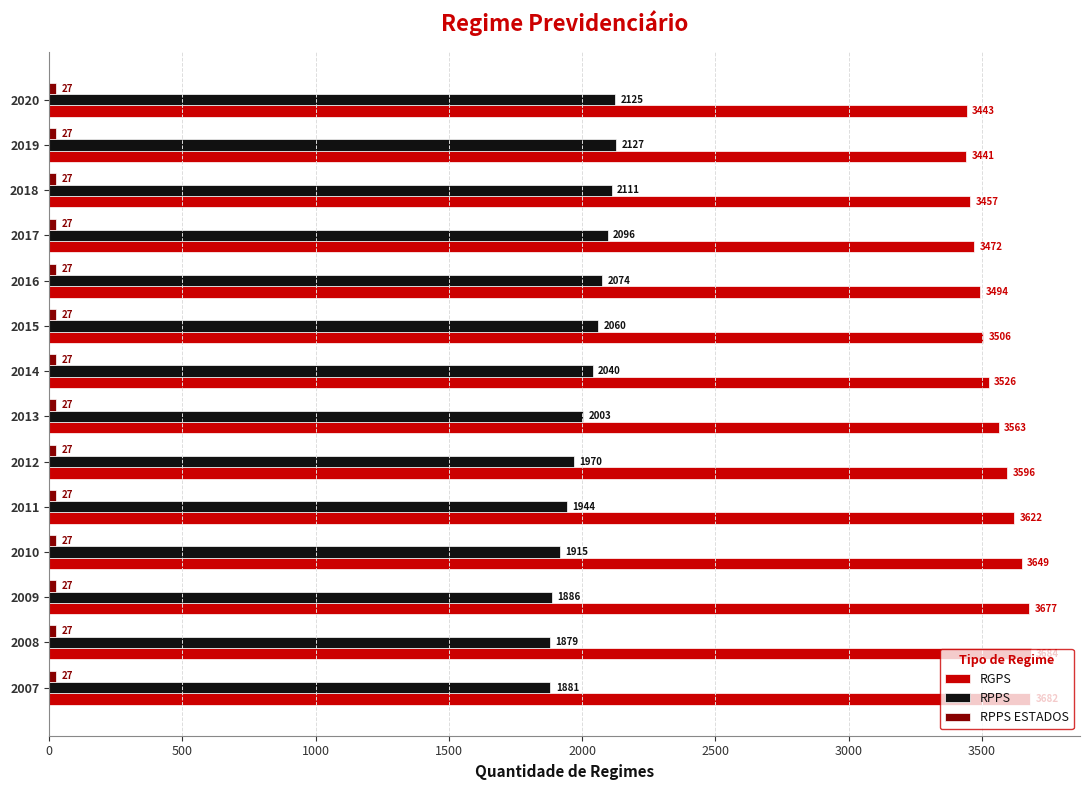

What is the spread (max minus min) of values at 2017?

3445